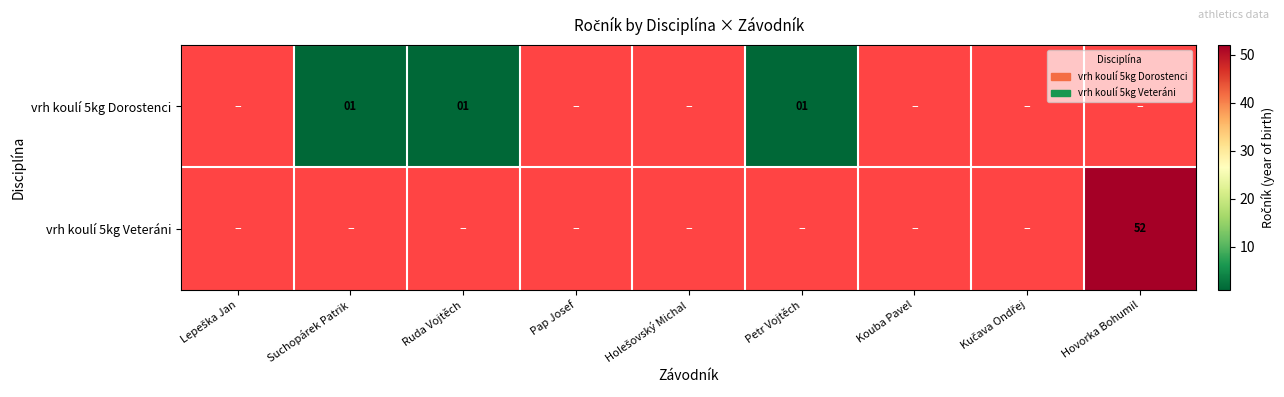

The vrh koulí 5kg Dorostenci series shows 1 at Suchopárek Patrik. True or false?

True